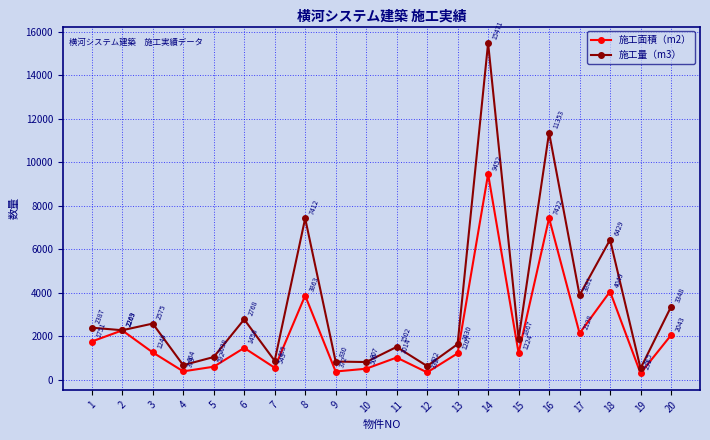

At how many categories does at least one series exceed 1930?

10